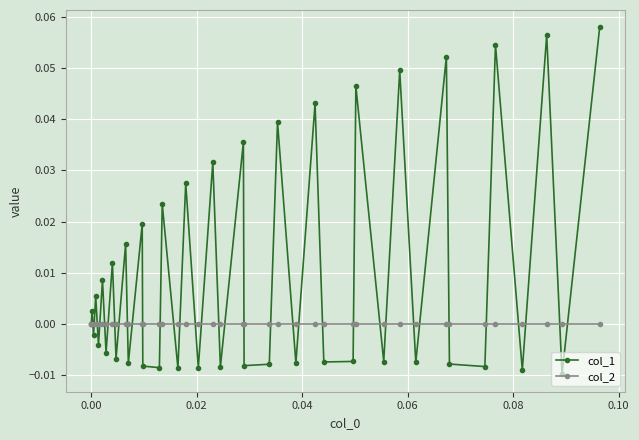

In col_1, how many points are higher than both neighbors (excluding endpoints)?

17